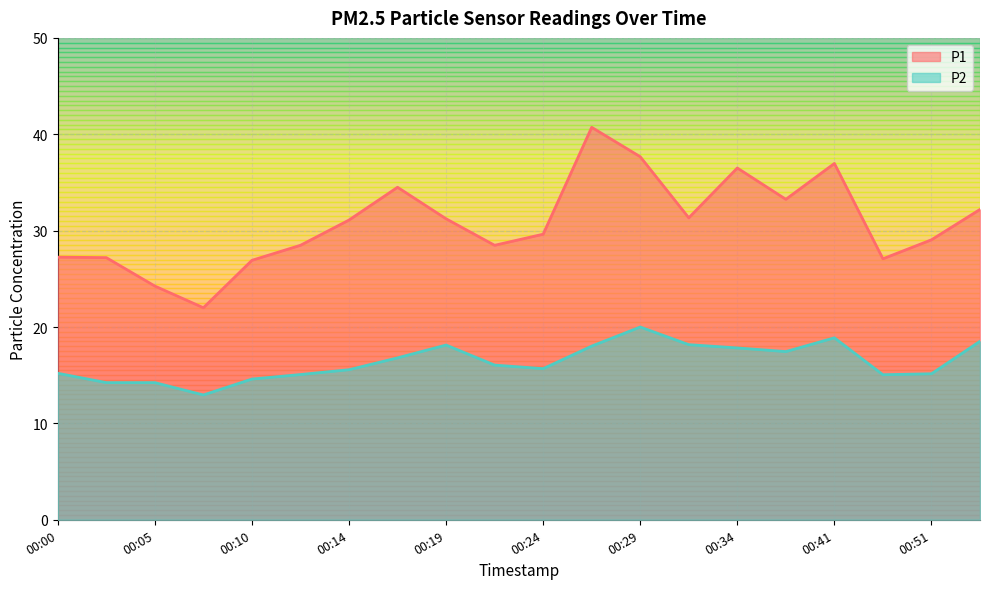

What is the highest value of the P2 series?

20.0